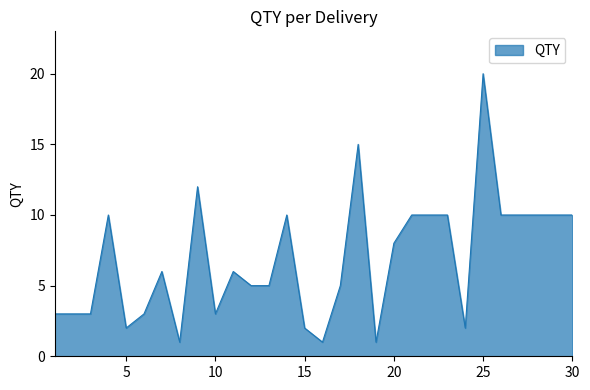

What is the greatest value displayed?

20